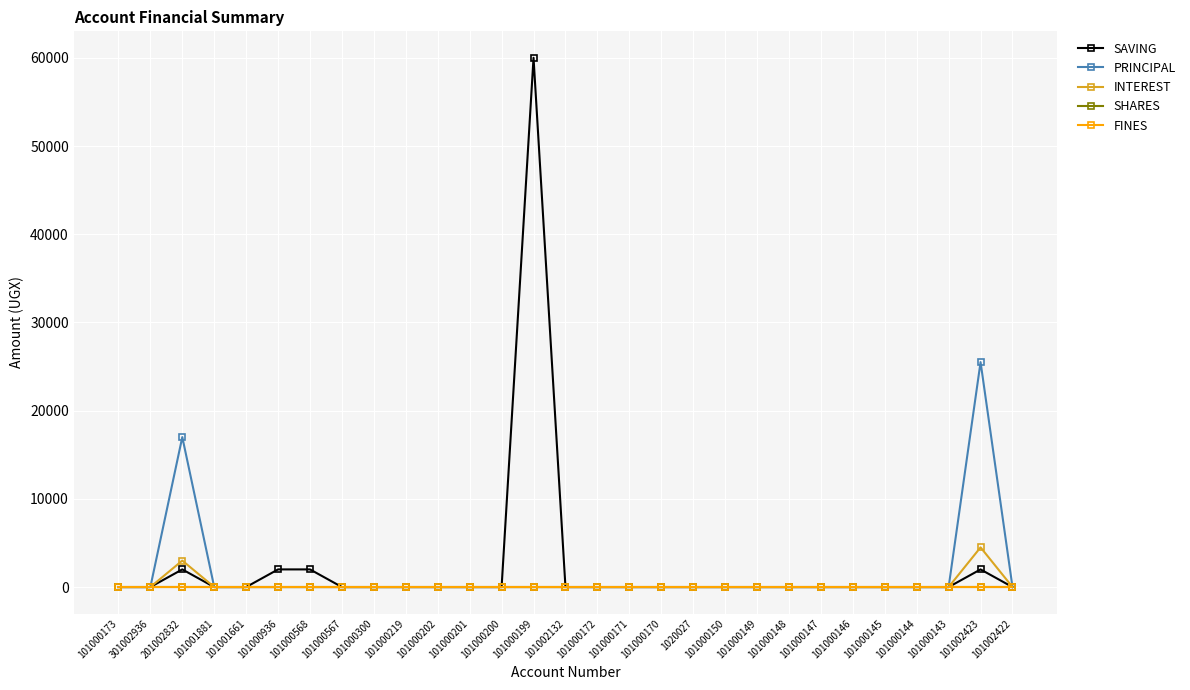

True or false: FINES and PRINCIPAL intersect in this chart.

False